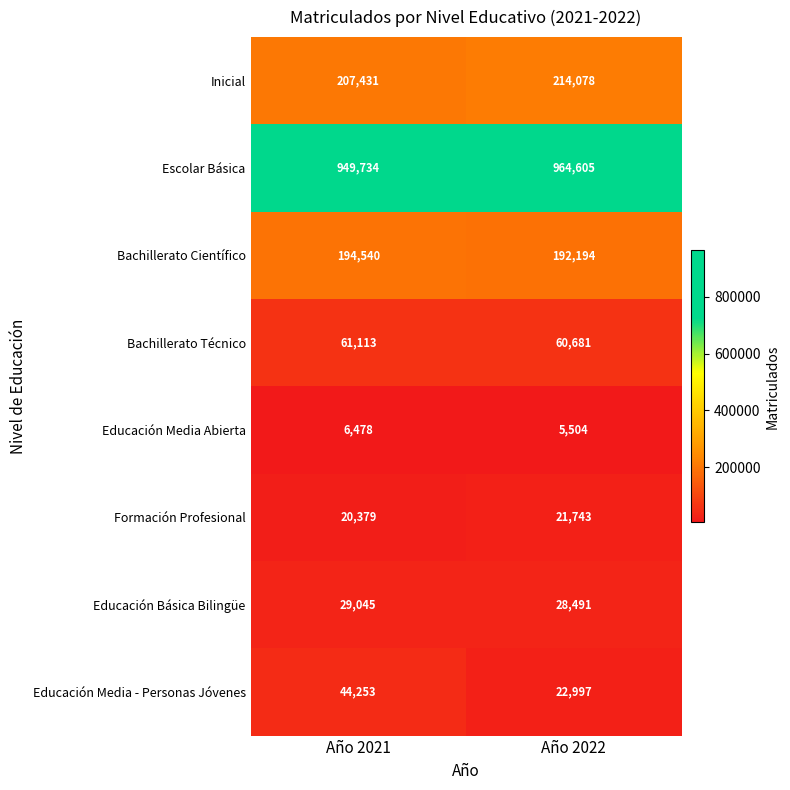

At how many categories does at least one series exceed 633836?

2